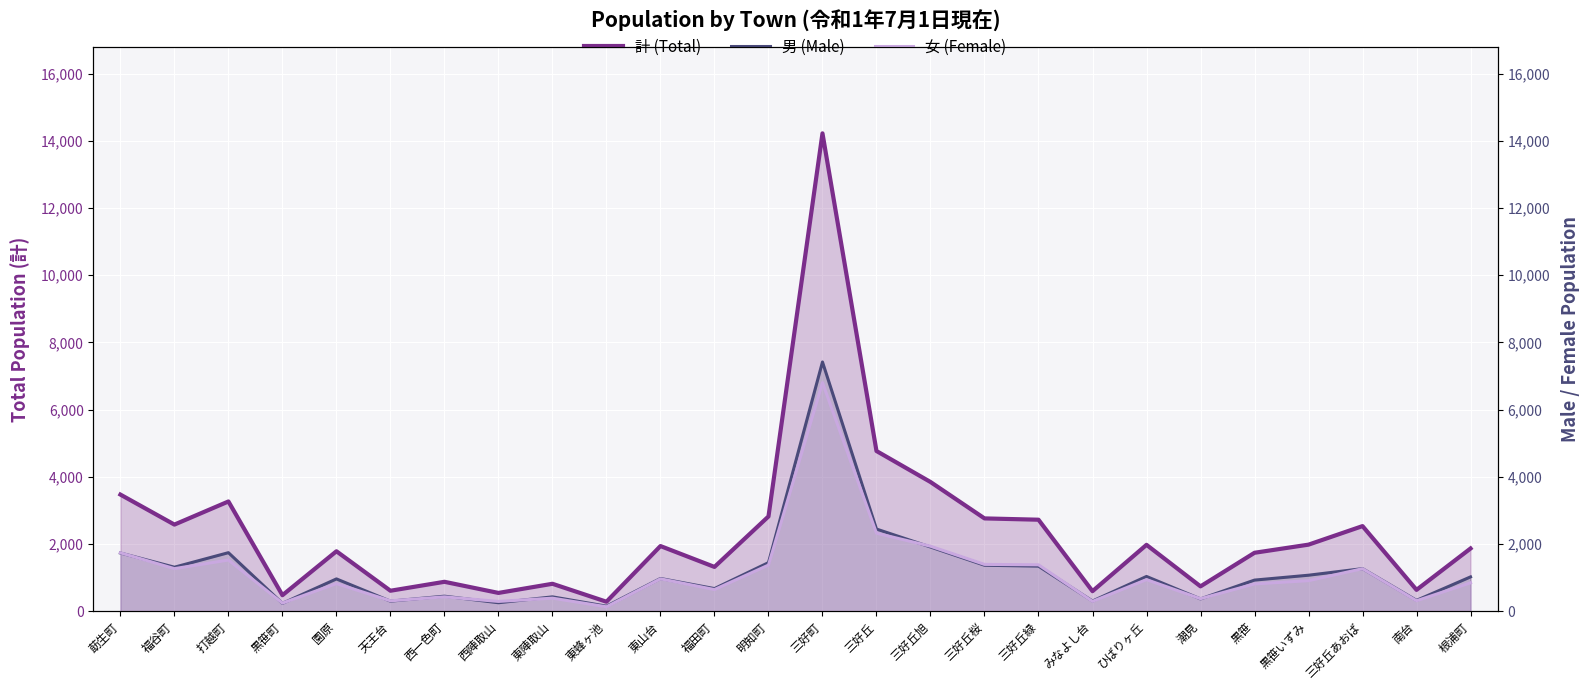

At which category is the sum across all series the highest?

三好町